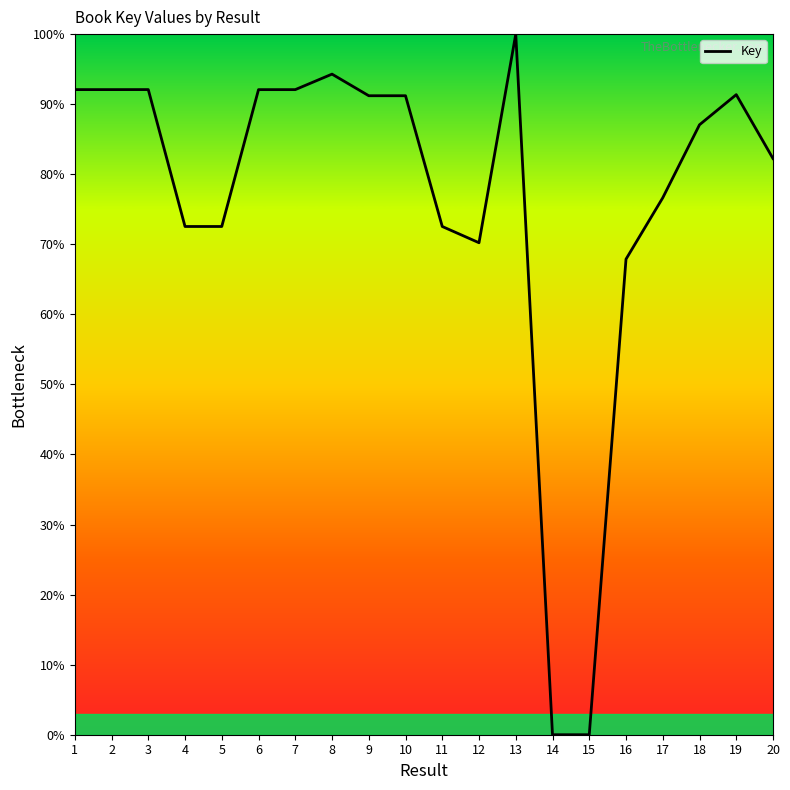

The chart shows a value of 92.1 at 1. True or false?

True